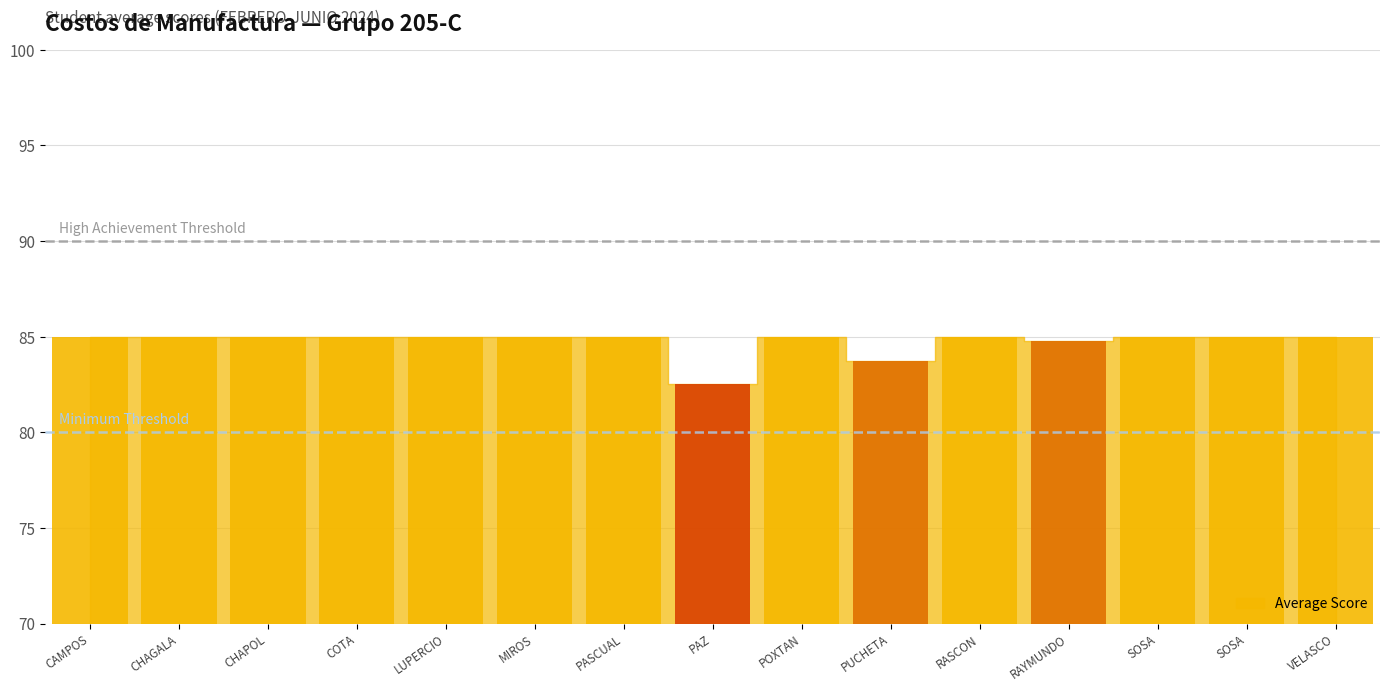

Rank the categories by value from lowest to highest.

PAZ, PUCHETA, RAYMUNDO, CAMPOS, CHAGALA, CHAPOL, COTA, LUPERCIO, MIROS, PASCUAL, POXTAN, RASCON, SOSA, SOSA, VELASCO